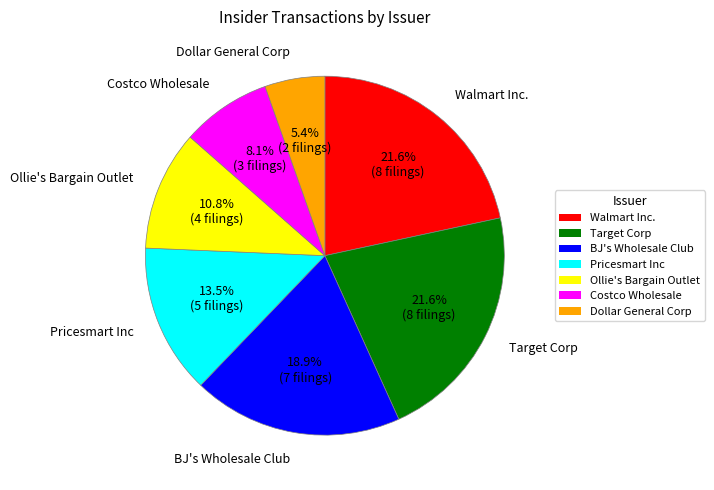

To the nearest percent, what is the difference between the Costco Wholesale and Target Corp slice percentages?

14%